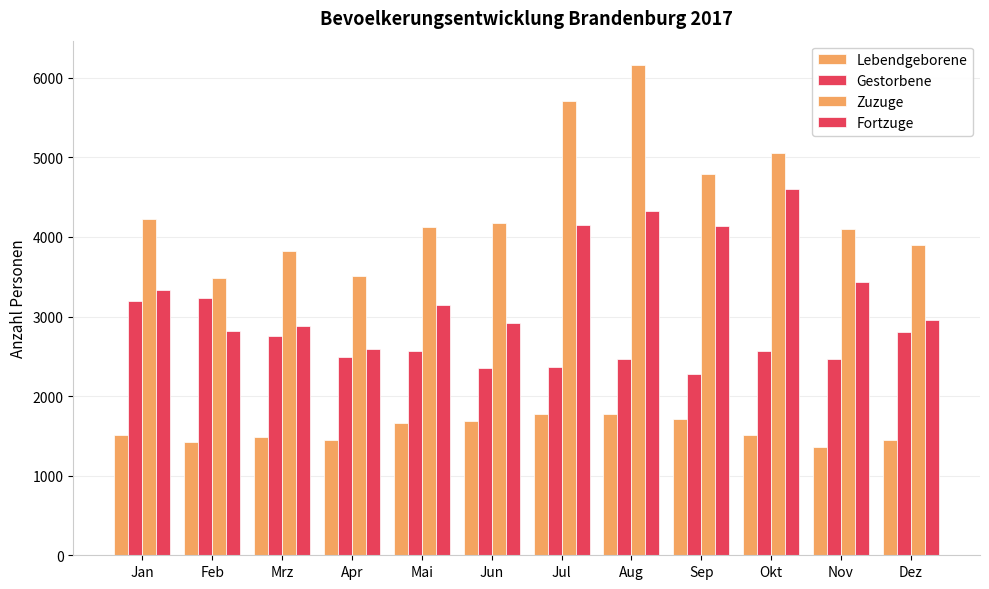

What is the average value of the Gestorbene series?

2628